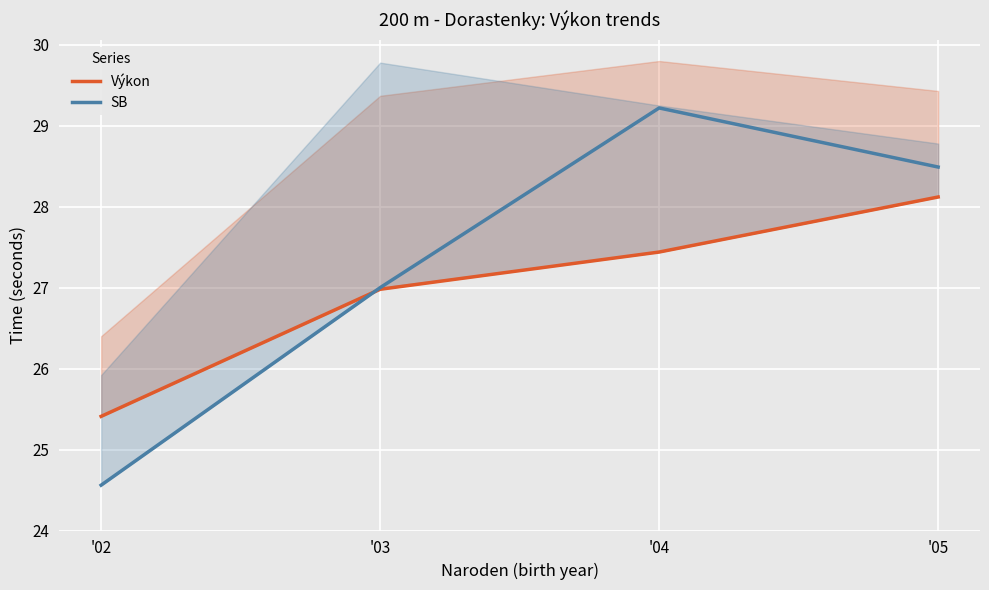

What are all the series names shown in the legend?

Výkon, SB